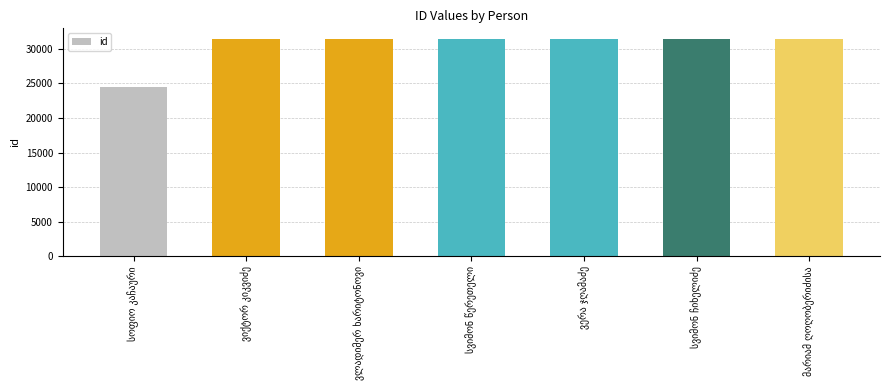

What is the value of the 4th bar from the left?

31383